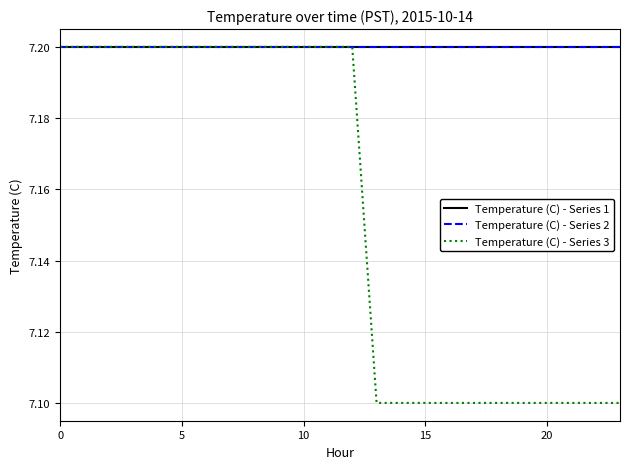

Does the chart display data point markers on the line(s)?

No